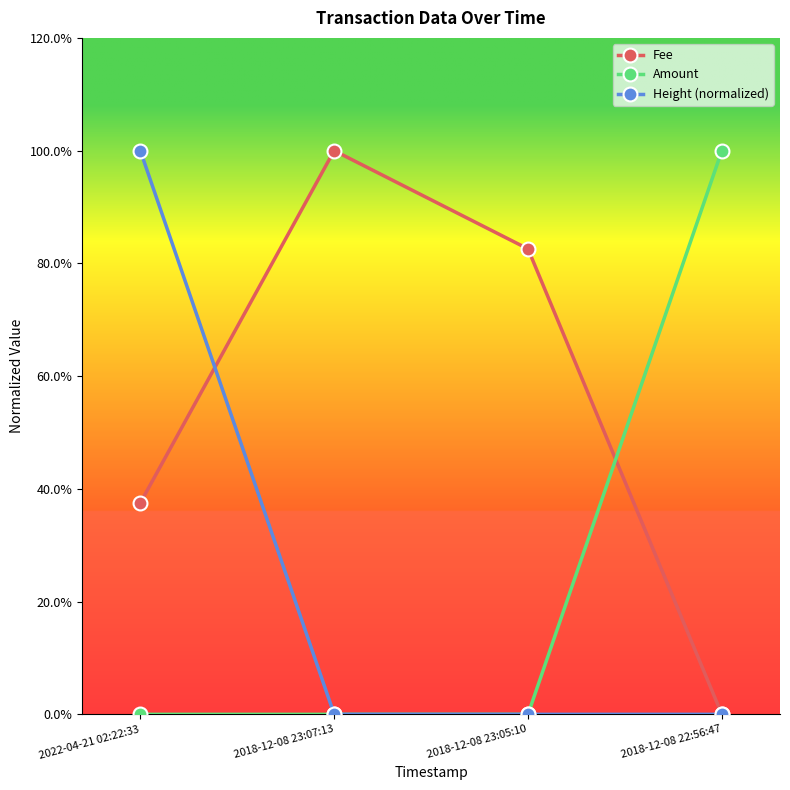

Which series has the largest total across all categories?

Fee